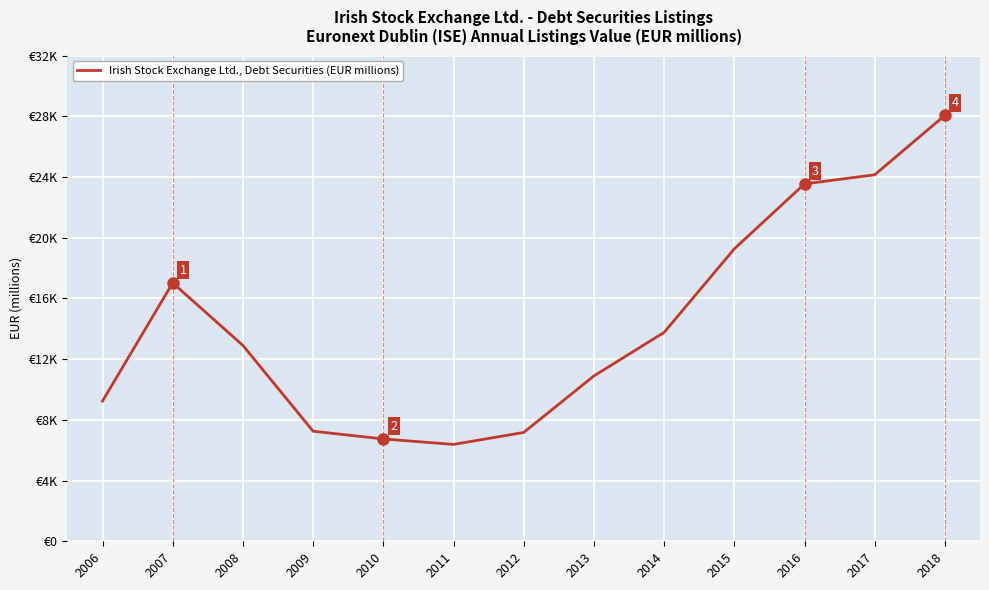

Reading left to right, transcribe all the data shown in this chart.

9237.9	17022.4	12904.3	7251.5	6742.5	6382.3	7169.8	10893.2	13761.0	19265.7	23546.3	24145.4	28064.8